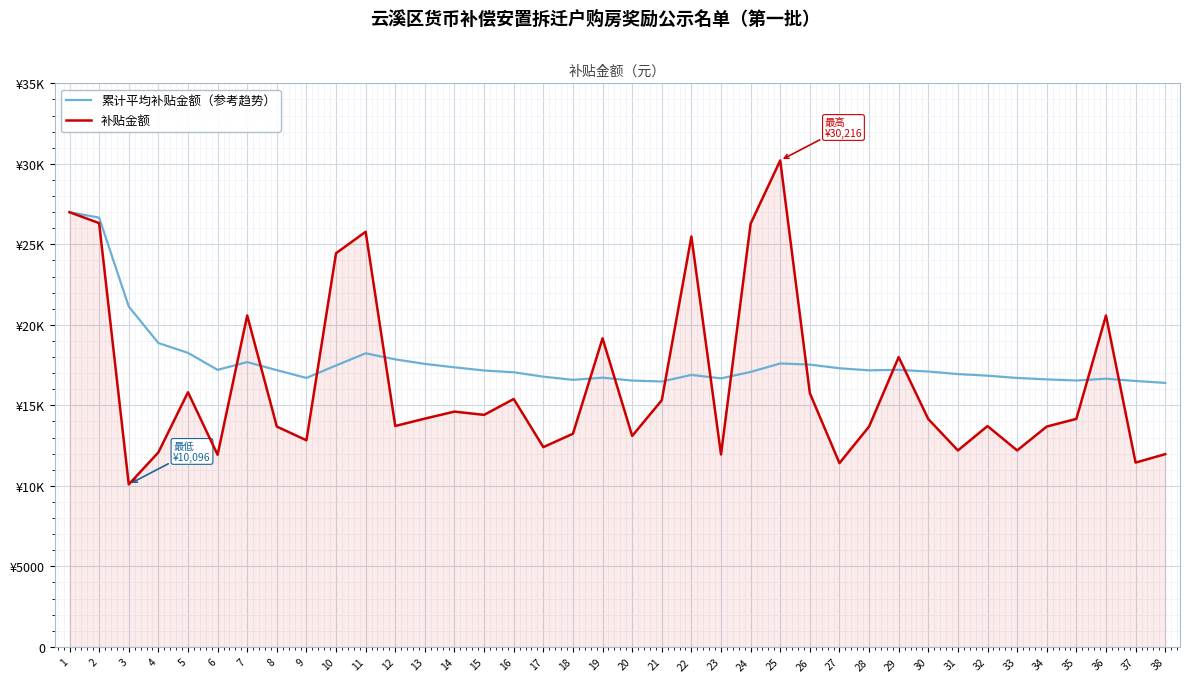

How many interior local valleys does the 补贴金额 series have?

12